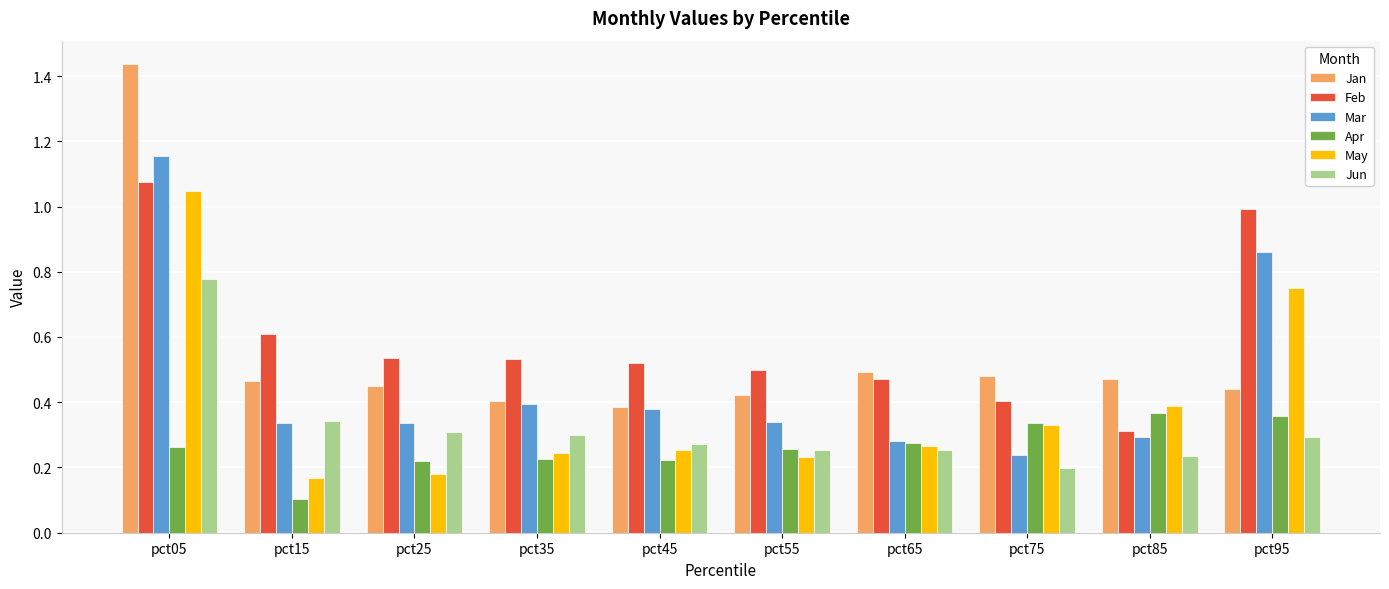

What is the difference between the second highest and minimum values in the Jan series?

0.1